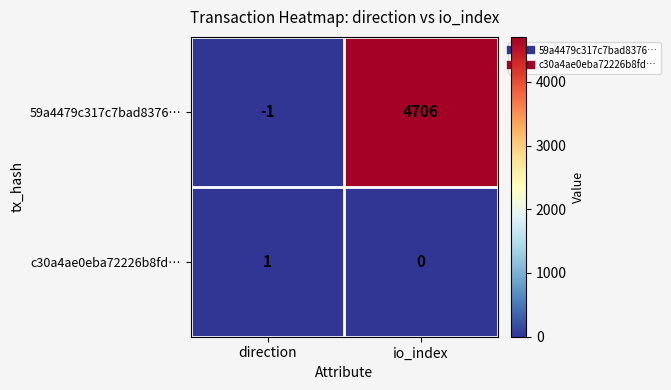

Is it true that c30a4ae0eba72226b8fd… equals 0 at io_index?

True